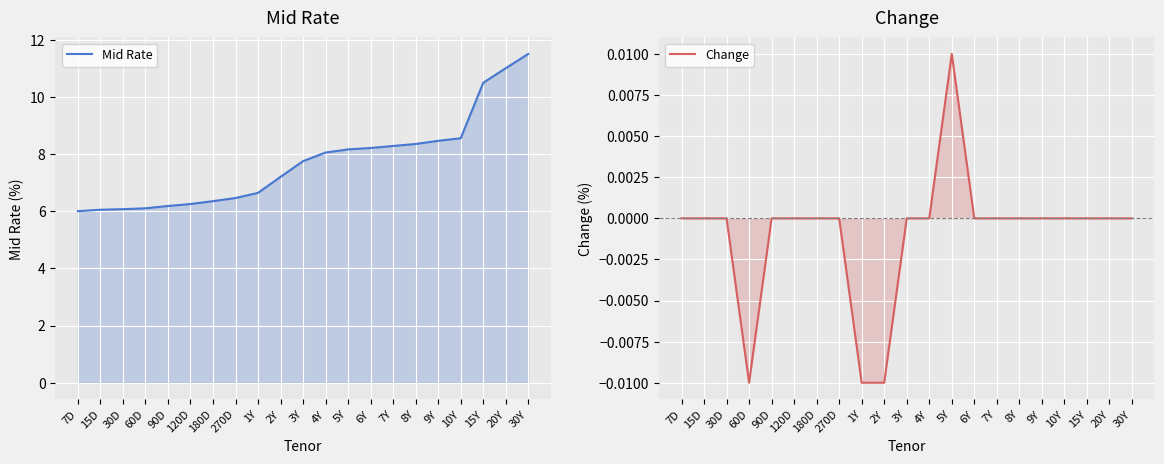

Is the value of Mid Rate at 1Y greater than the value of Change at 7D?

Yes